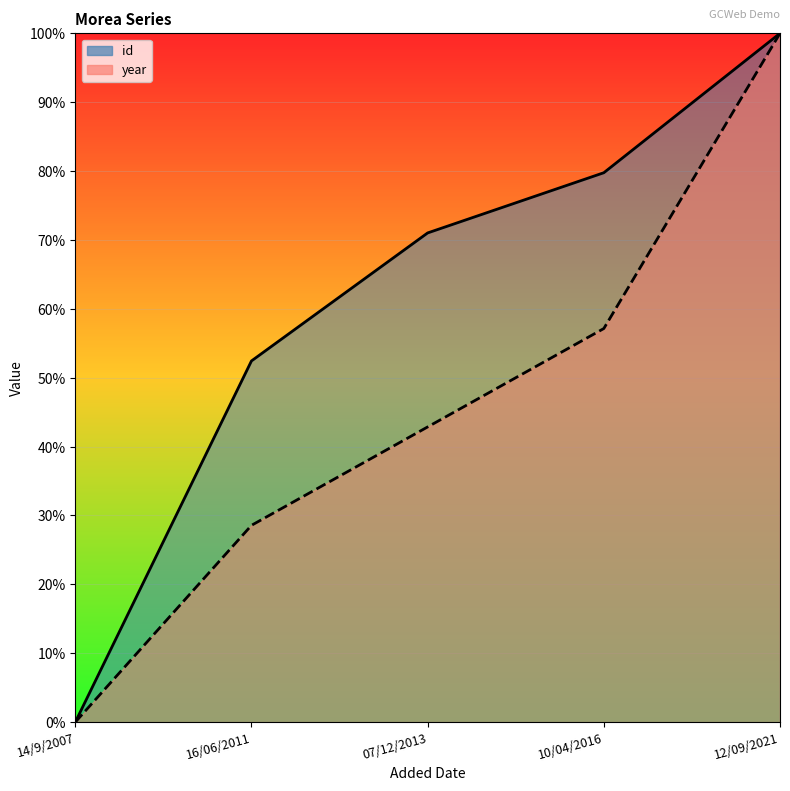

Reading left to right, what are all the values shown in this chart?

id: 14/9/2007=0.0	16/06/2011=0.5	07/12/2013=0.7	10/04/2016=0.8	12/09/2021=1.0
year: 14/9/2007=0.0	16/06/2011=0.3	07/12/2013=0.4	10/04/2016=0.6	12/09/2021=1.0